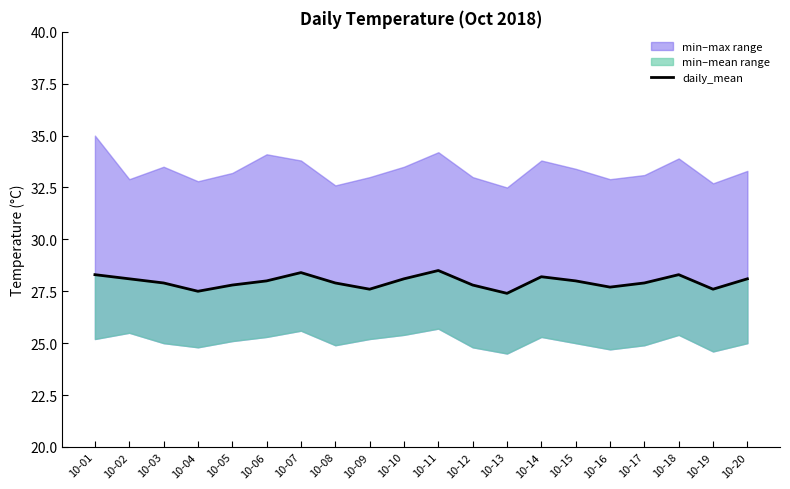

What is the sum of all values?

559.1